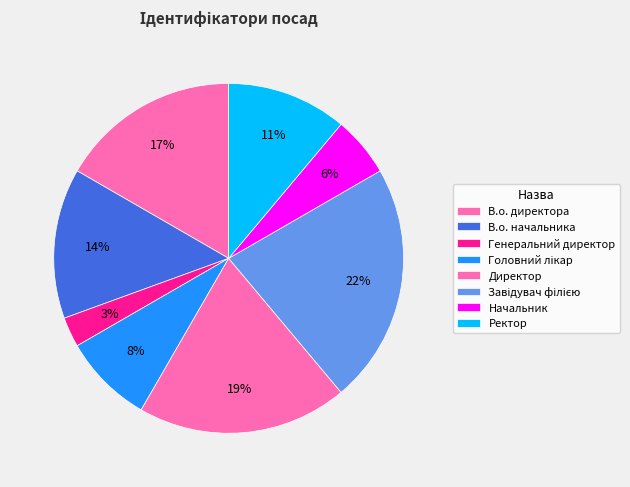

Which category has the biggest portion of the pie?

Завідувач філією